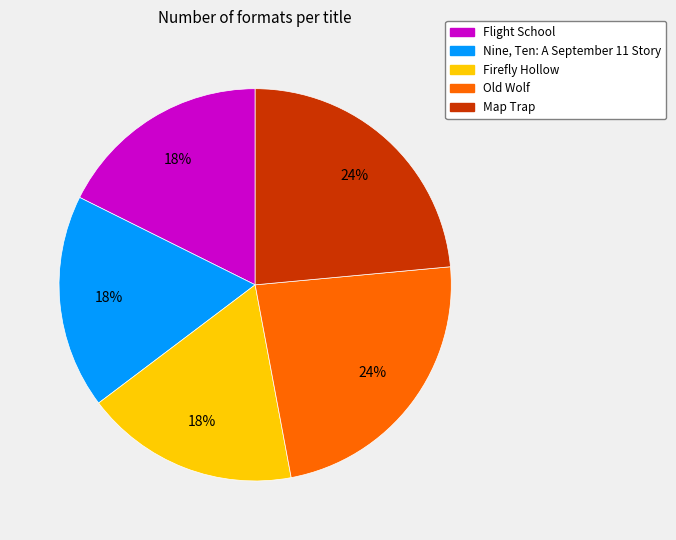

Does Flight School account for over 50% of the chart?

No